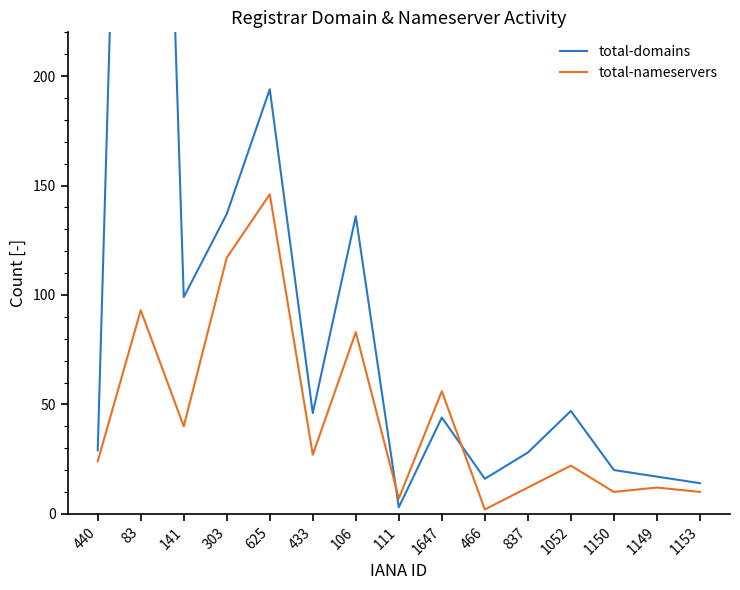

List the series in order of their peak value, highest first.

total-domains, total-nameservers